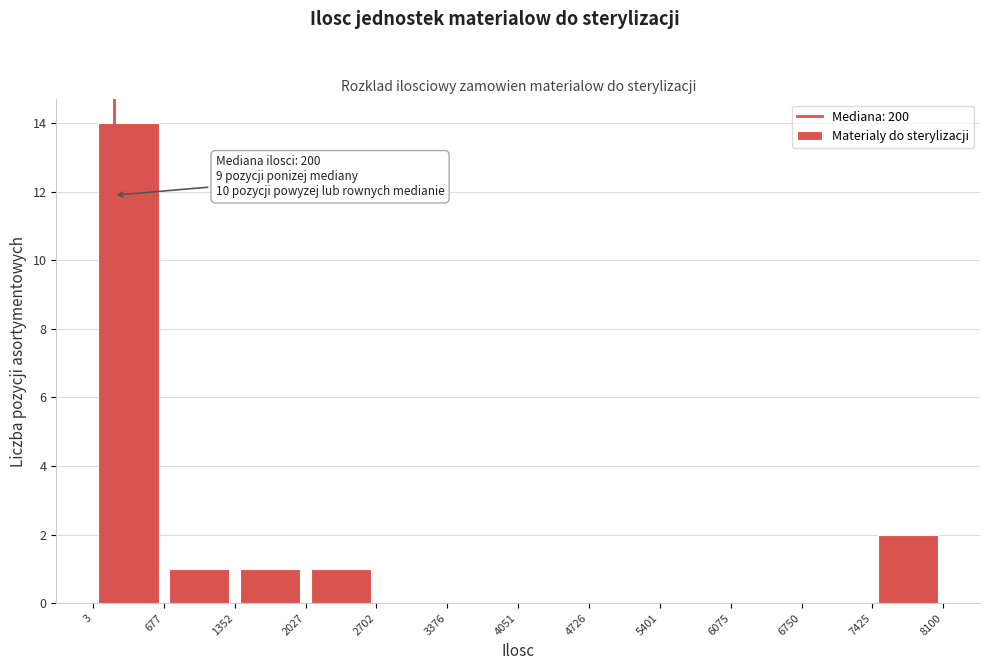

Which range on the x-axis has the tallest bar?

3 to 677